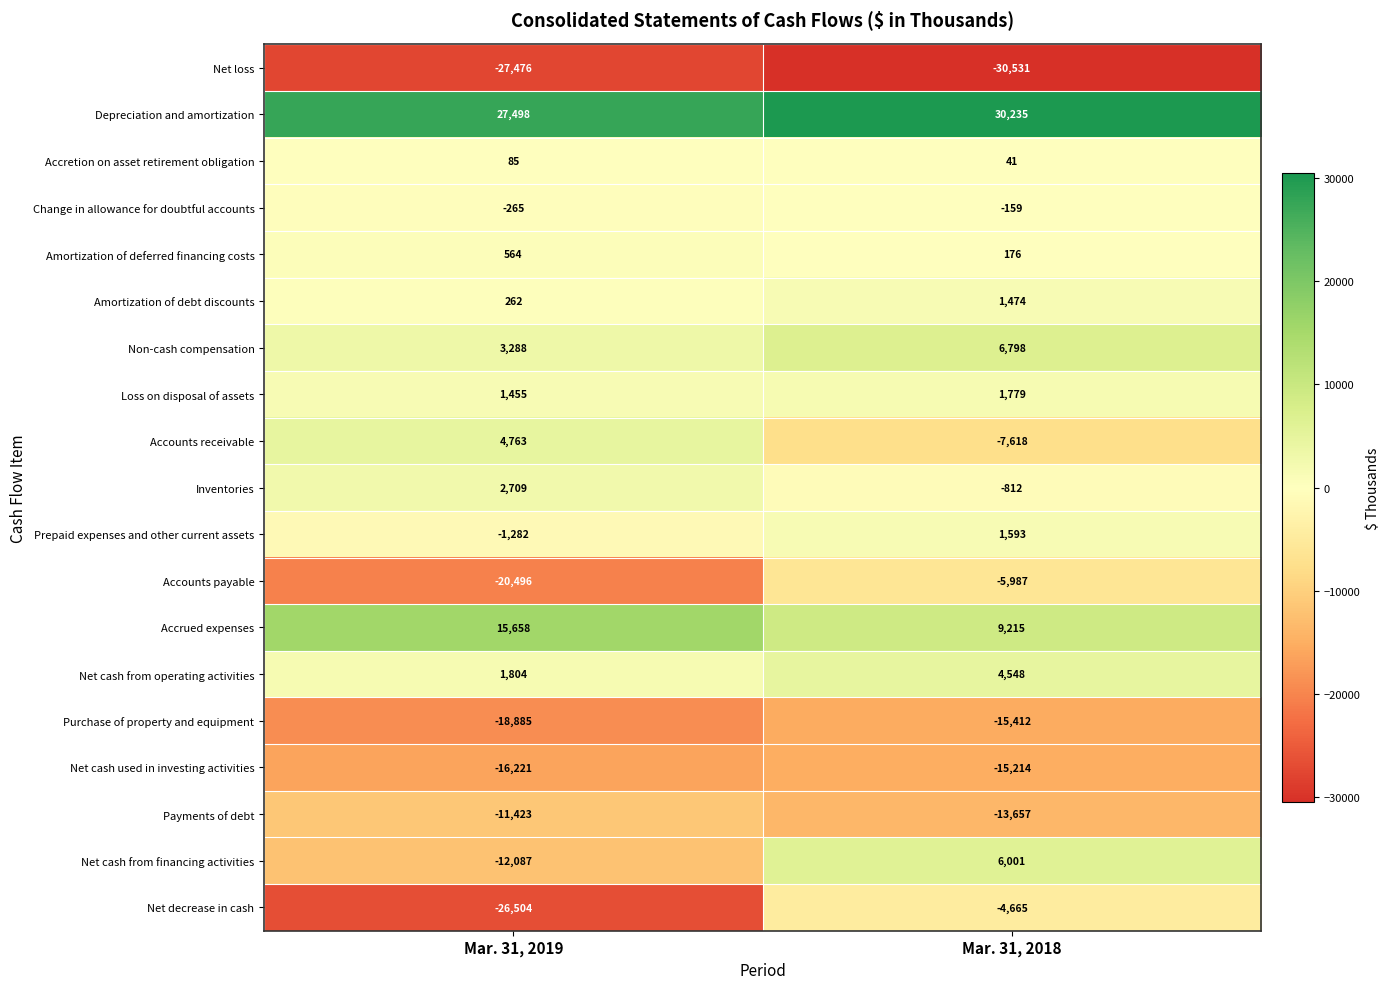

What value does the Accrued expenses series have at Mar. 31, 2019, to the nearest 50?

15650